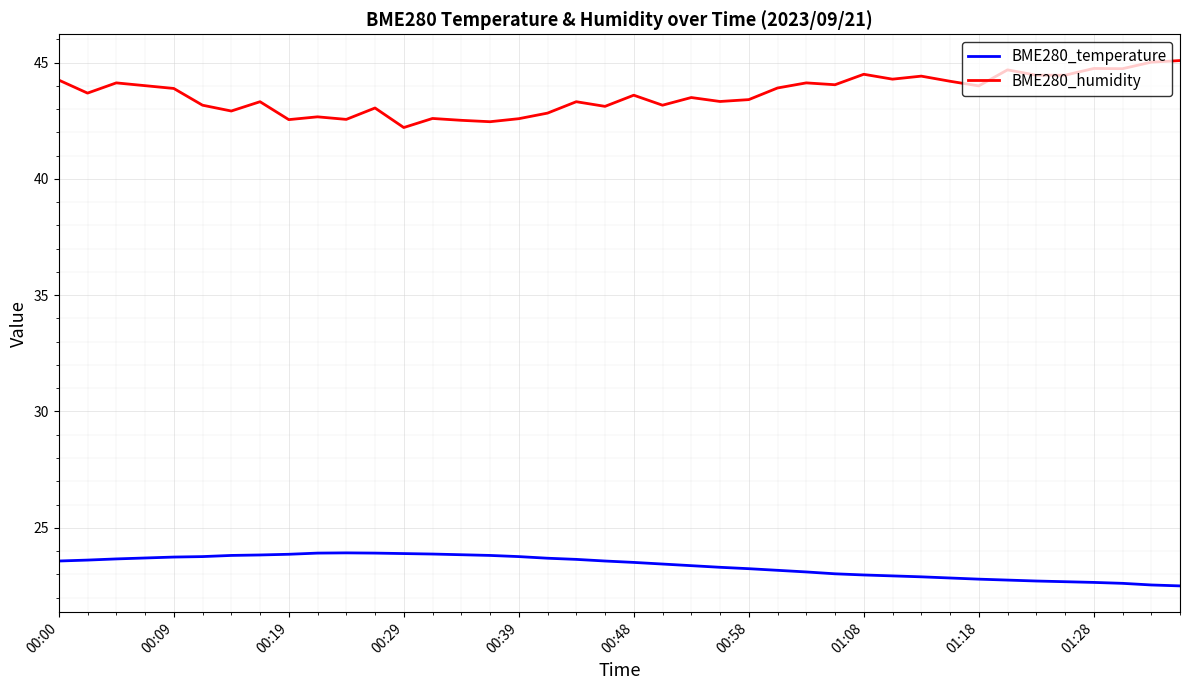

What is the maximum value for BME280_humidity?

45.1